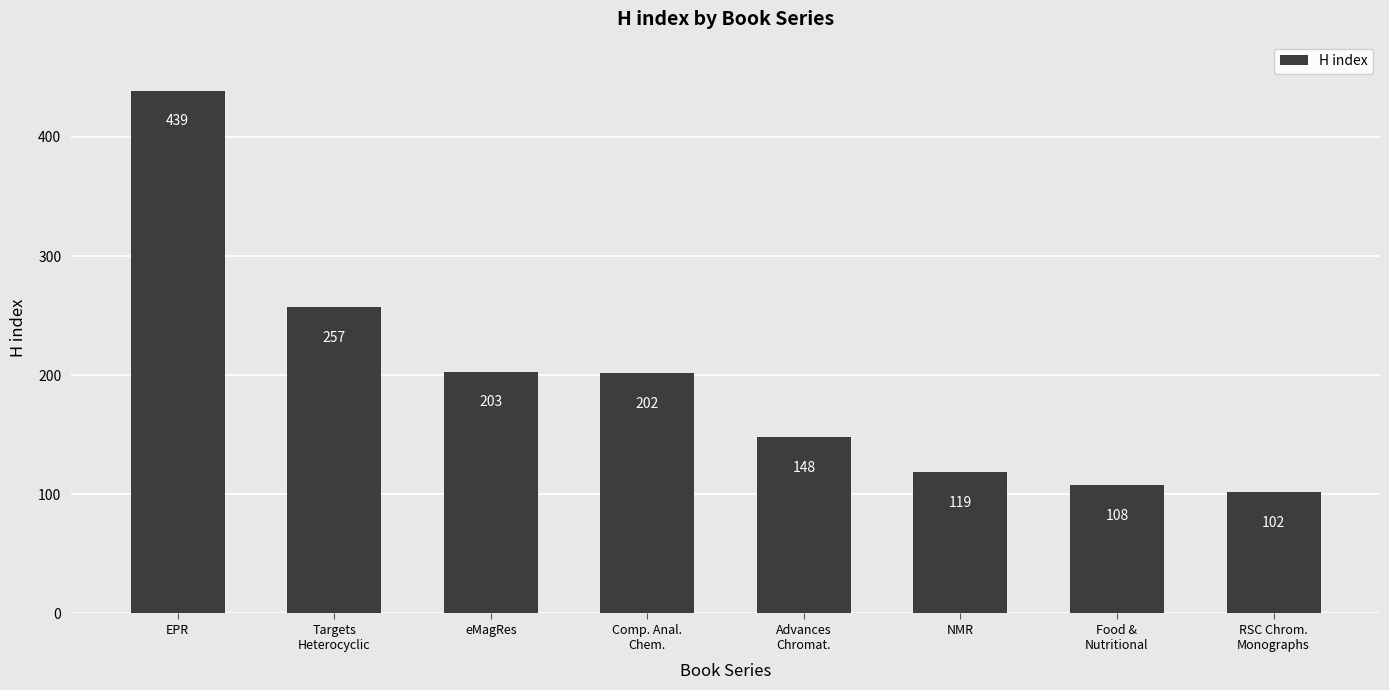

What is the sum of all values?

1578